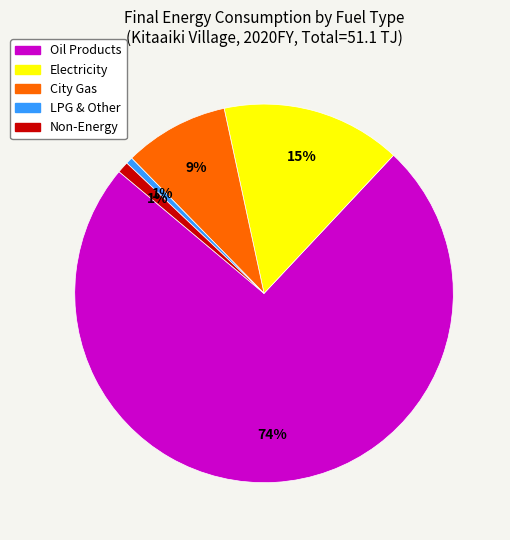

To the nearest percent, what is the average slice percentage?

20%